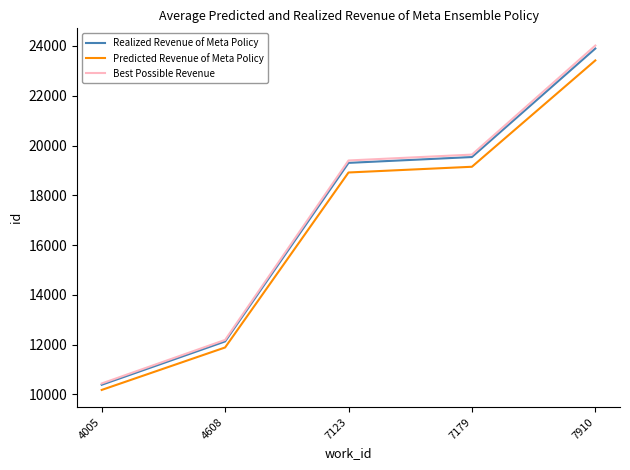

Which series changed the most between 7123 and 7910?

Best Possible Revenue